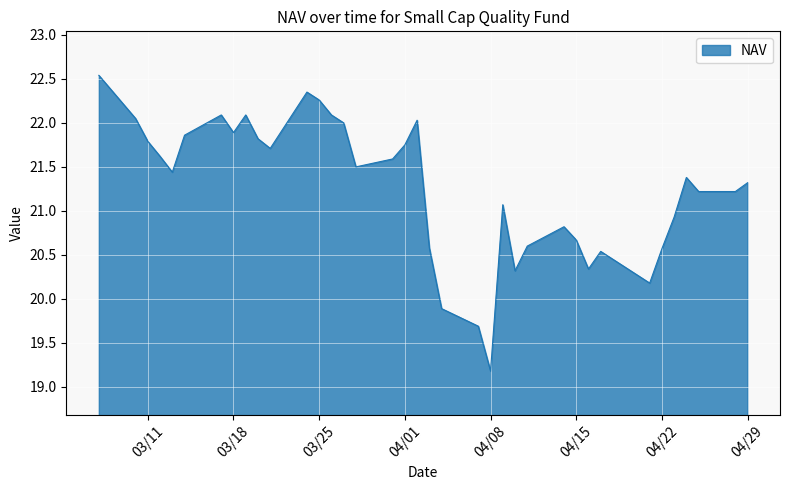

What is the difference between the maximum and minimum values?

3.4